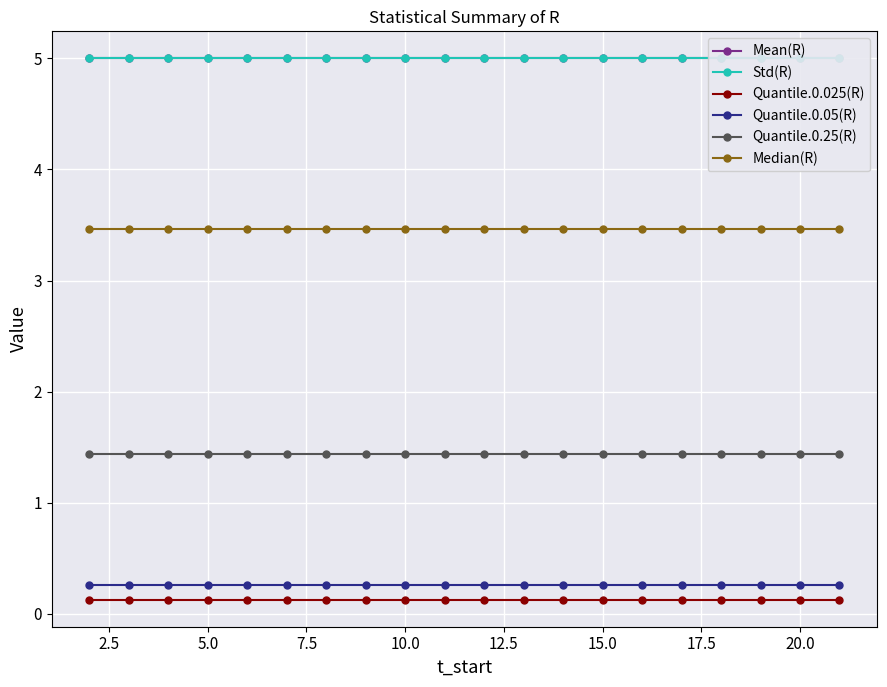

What is the maximum value for Quantile.0.25(R)?

1.4